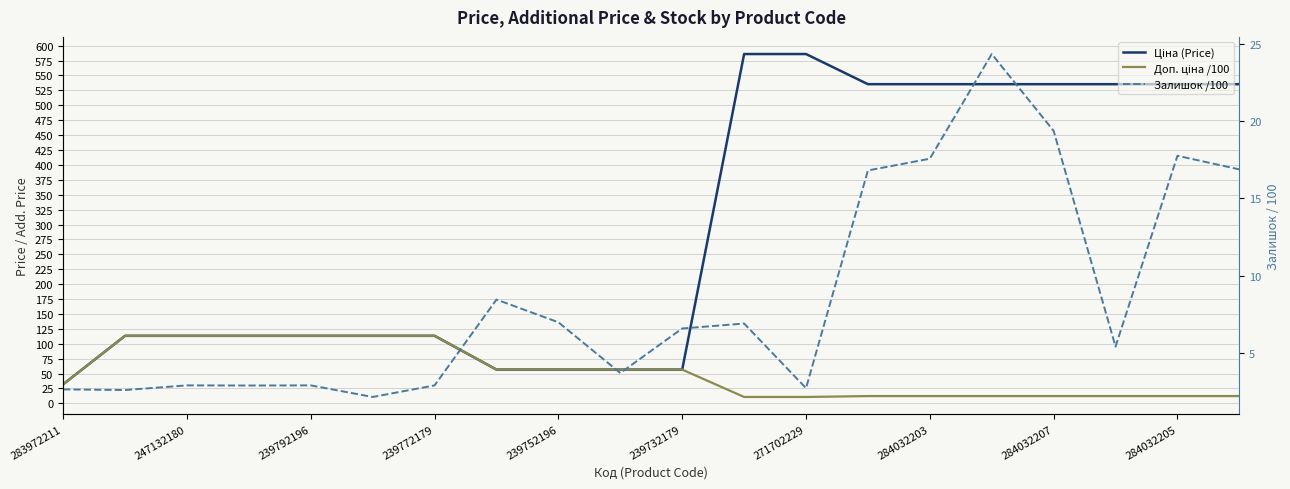

True or false: Доп. ціна /100 has more than 1 interior local peaks.

False